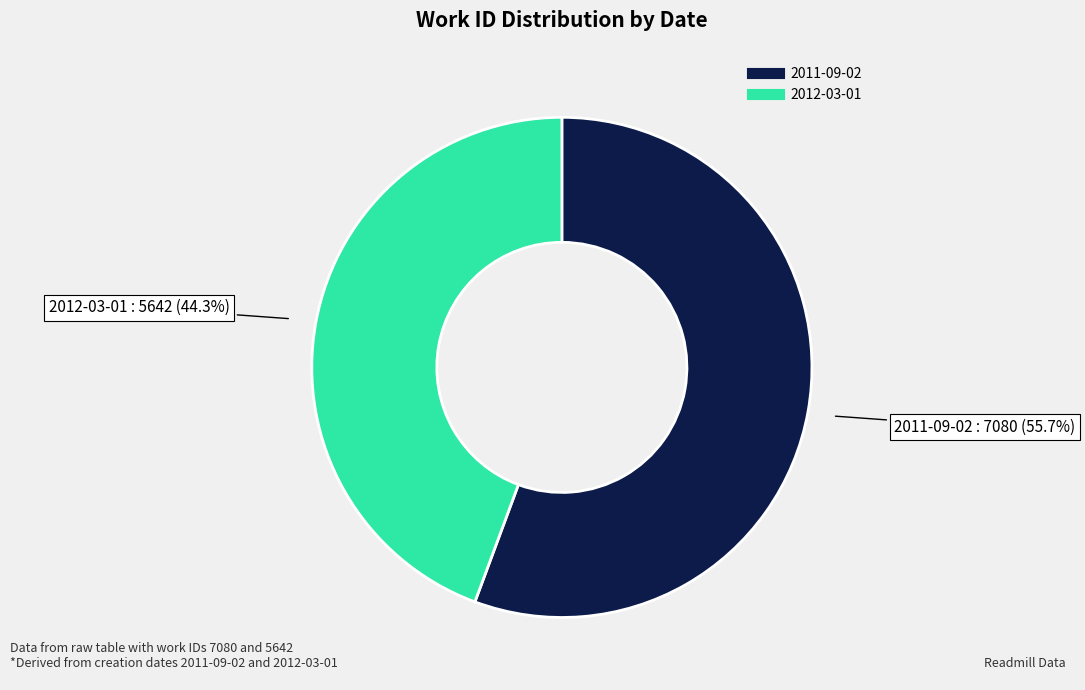

How many segments does this pie chart have?

2